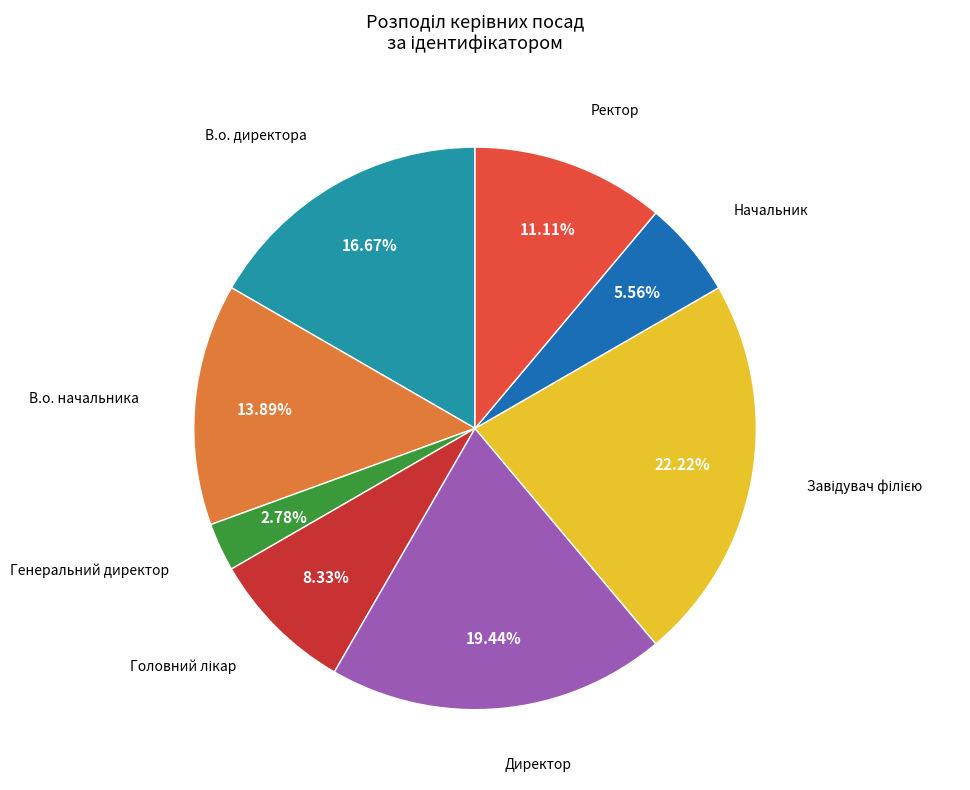

Is there a majority slice in this chart?

No